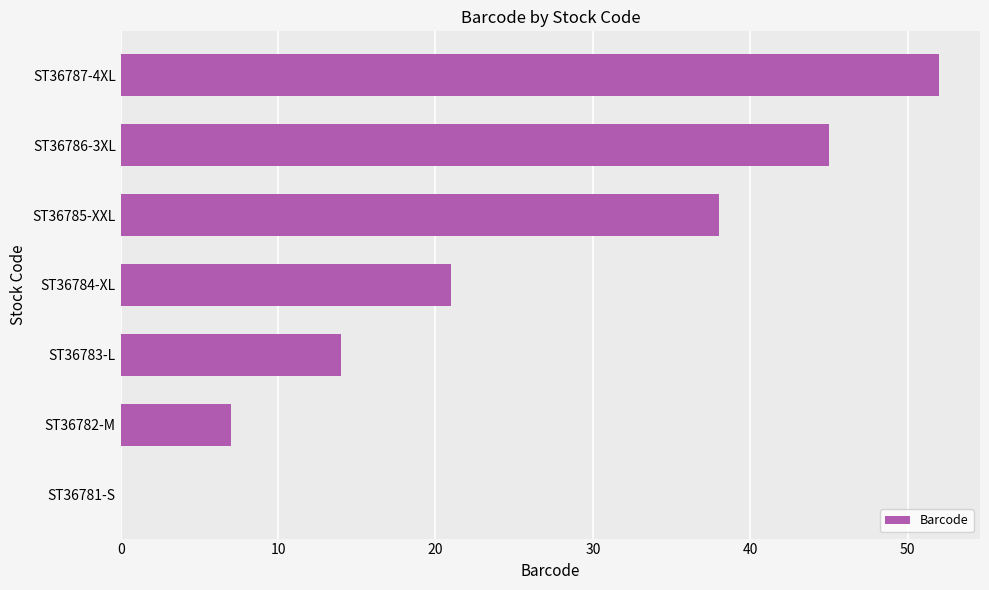

How many positive values are there?

6